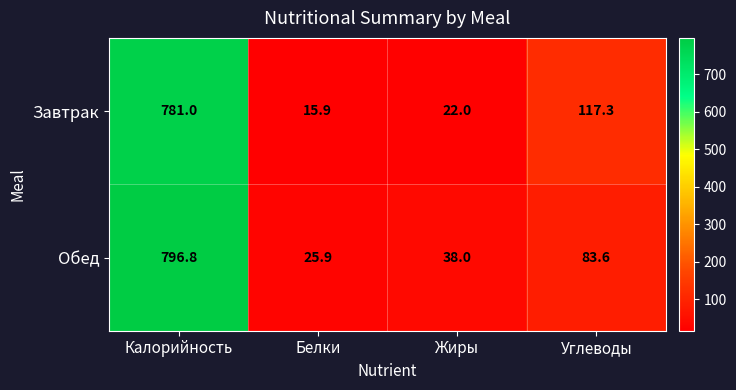

What is the spread (max minus min) of values at Калорийность?

15.8